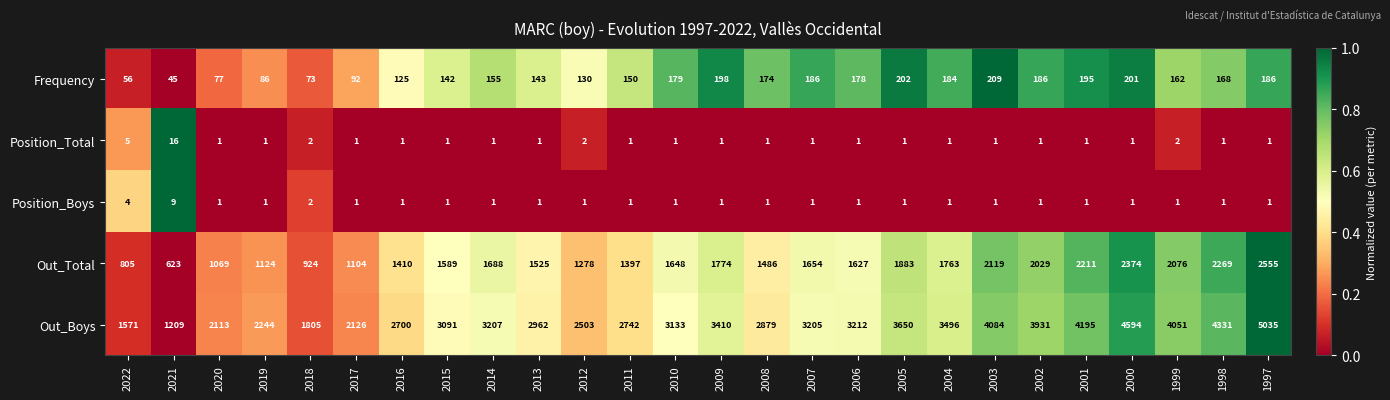

What is the sum of all Position_Boys values?

38